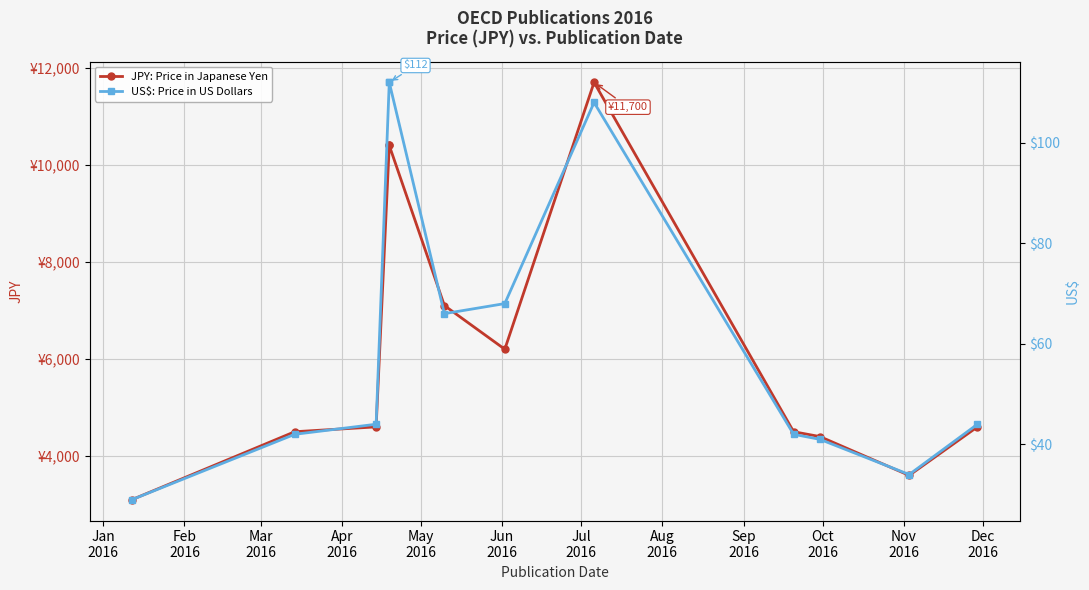

What are all the series names shown in the legend?

JPY: Price in Japanese Yen, US$: Price in US Dollars